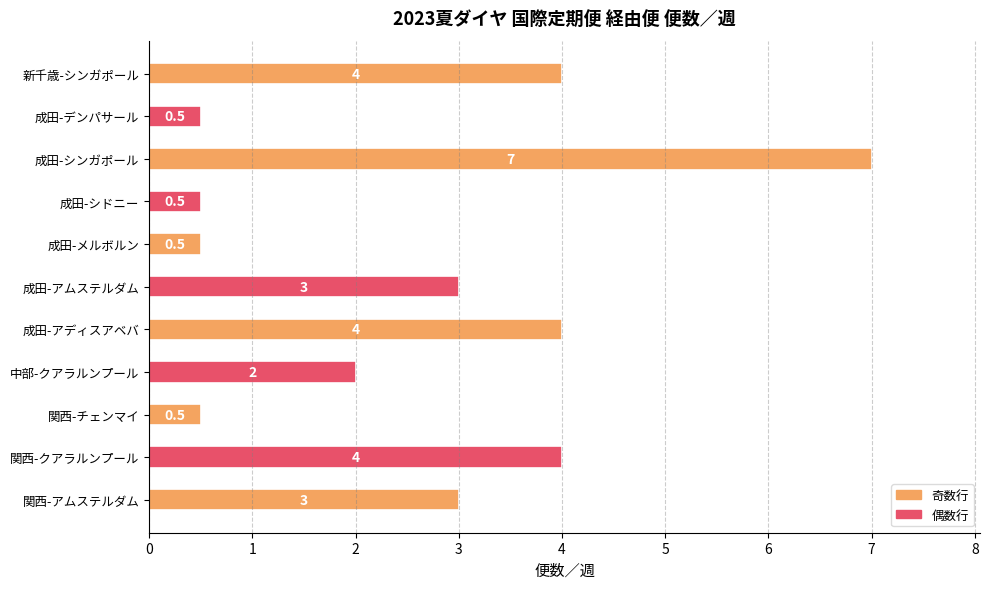

Reading top to bottom, what are all the values shown in this chart?

4.0	0.5	7.0	0.5	0.5	3.0	4.0	2.0	0.5	4.0	3.0